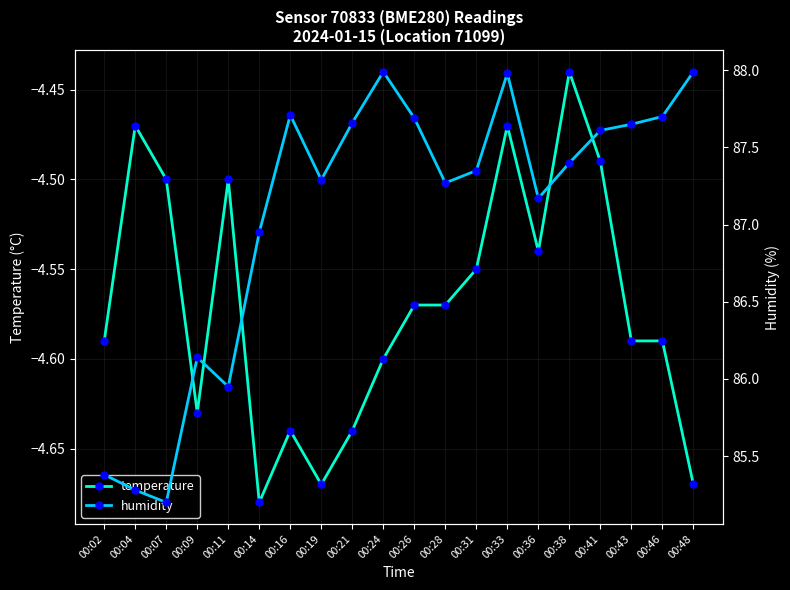

What is the difference between the maximum and minimum values in the temperature series?

0.2